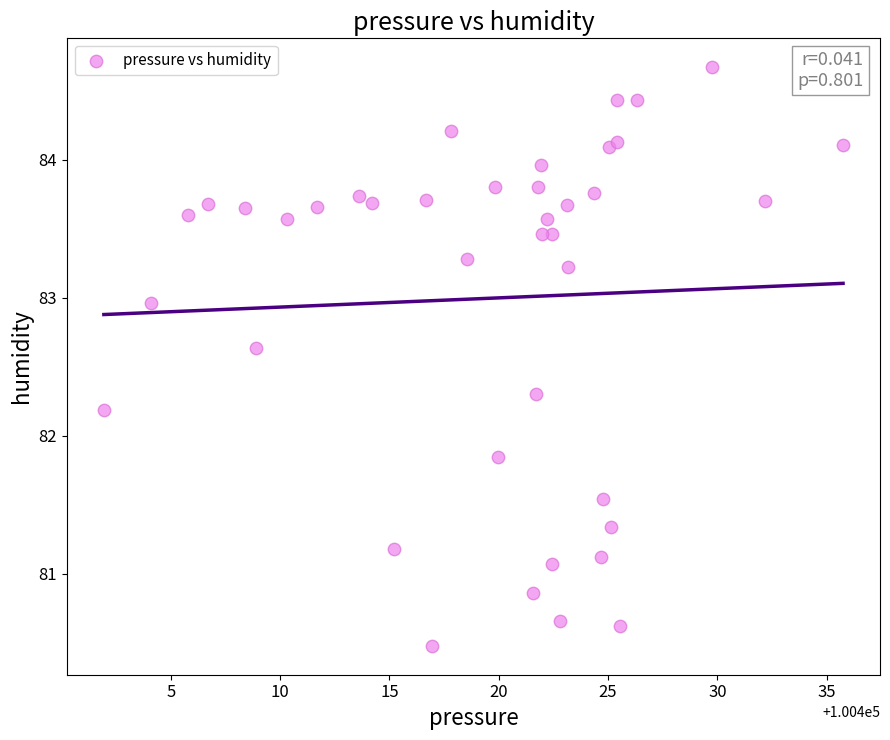

What is the range of X values (max minus min)?

33.8